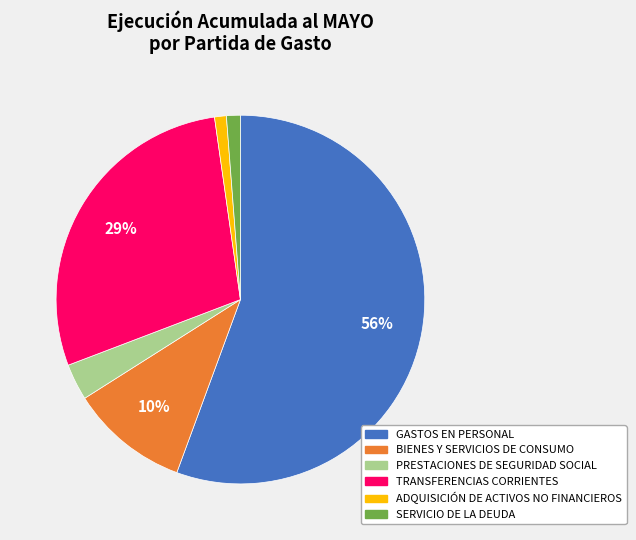

How many segments does this pie chart have?

6